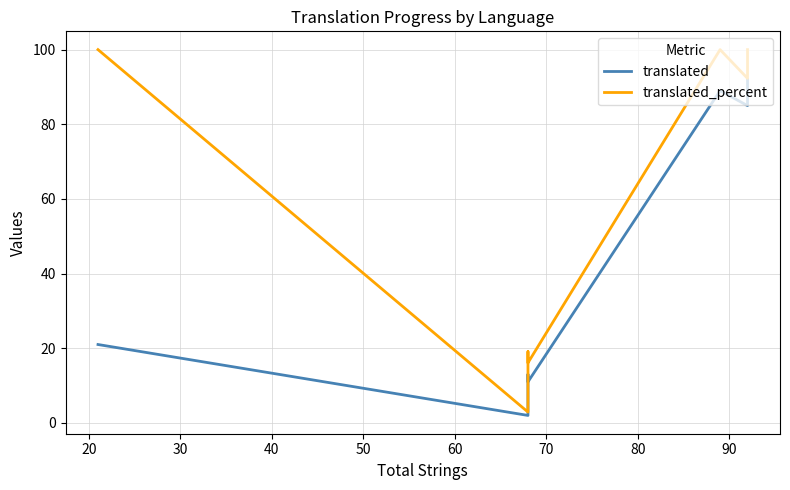

Which series has the largest range (max minus min)?

translated_percent